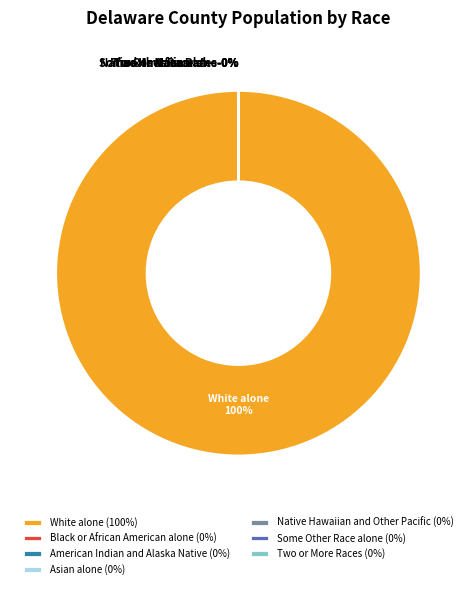

Does any single category account for the majority?

Yes